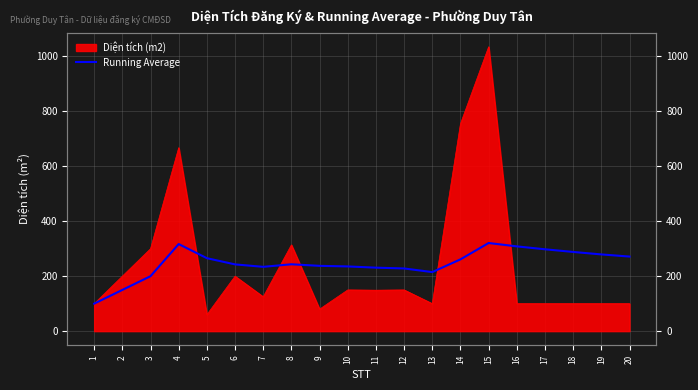

What is the difference between the values at 18 and 6?

45.3